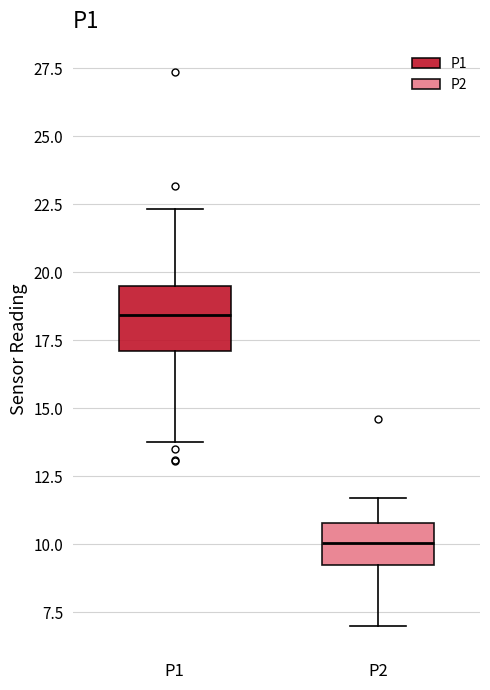

Reading left to right, transcribe this box plot: for each box, give where its median line is, the range the box spans, and where its two whiskers end, as read against the y-axis. The values are not printed on the chart, so give them approximately, as read against the axis.

P1: median 18.5, box 17.0 to 19.5, whiskers 14.0 to 22.5
P2: median 10.0, box 9.0 to 11.0, whiskers 7.0 to 11.5